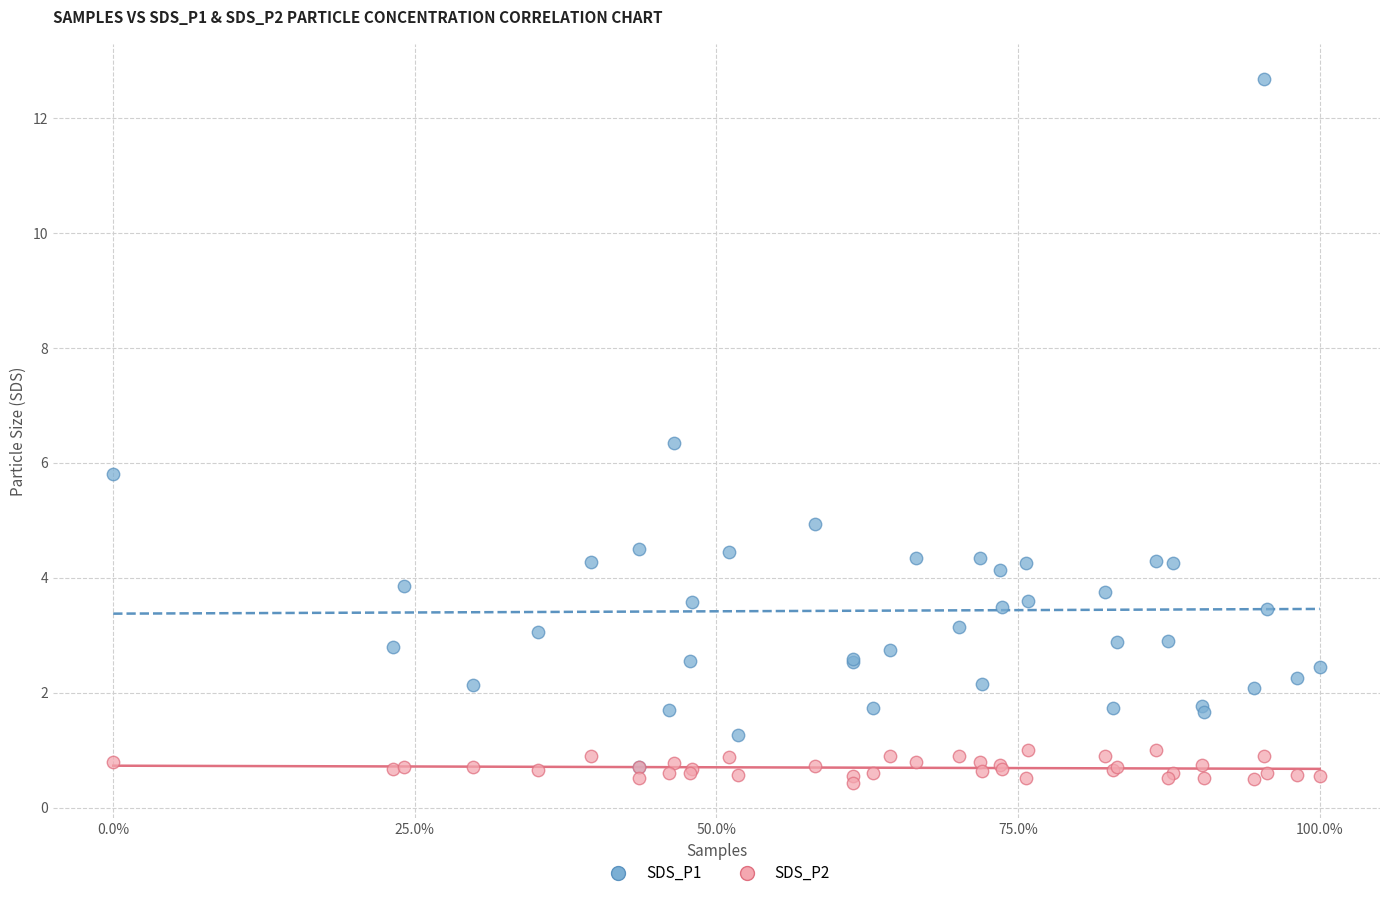

What are all the series names shown in the legend?

SDS_P1, SDS_P2